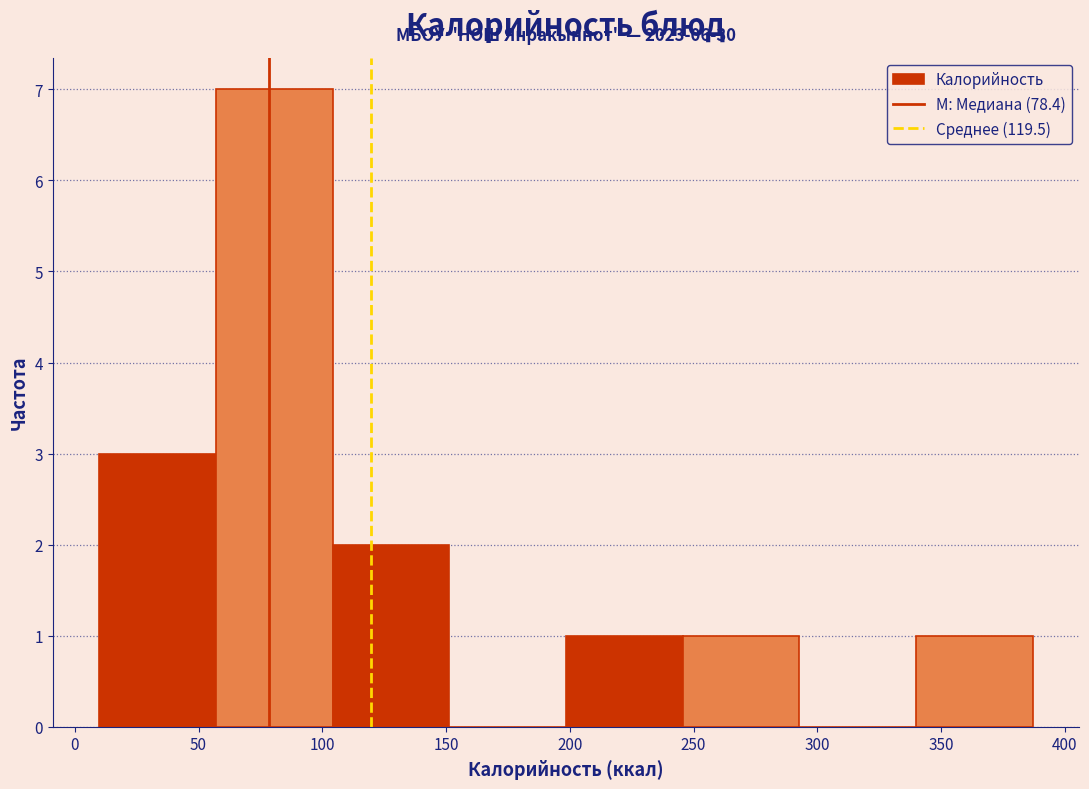

Over which range of the x-axis is the bar tallest?

55 to 105